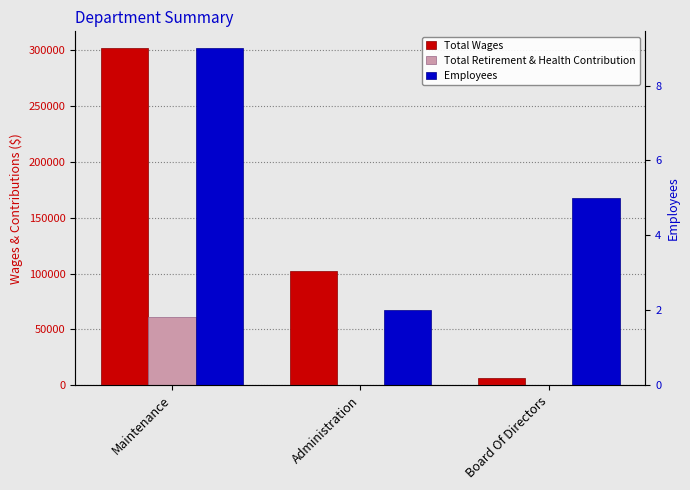

Reading right to left, what are all the values shown in this chart?

Total Wages: Board Of Directors=5900	Administration=101864	Maintenance=301959
Total Retirement & Health Contribution: Board Of Directors=0	Administration=0	Maintenance=60715
Employees: Board Of Directors=5	Administration=2	Maintenance=9